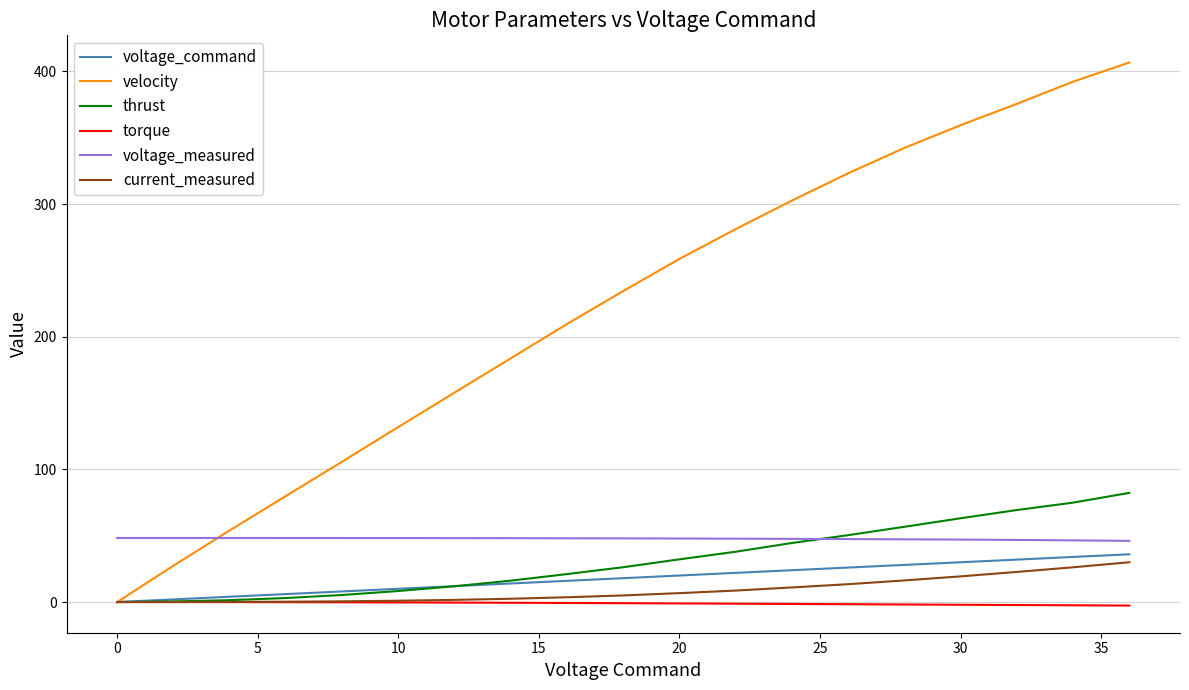

Which series has the largest total across all categories?

velocity